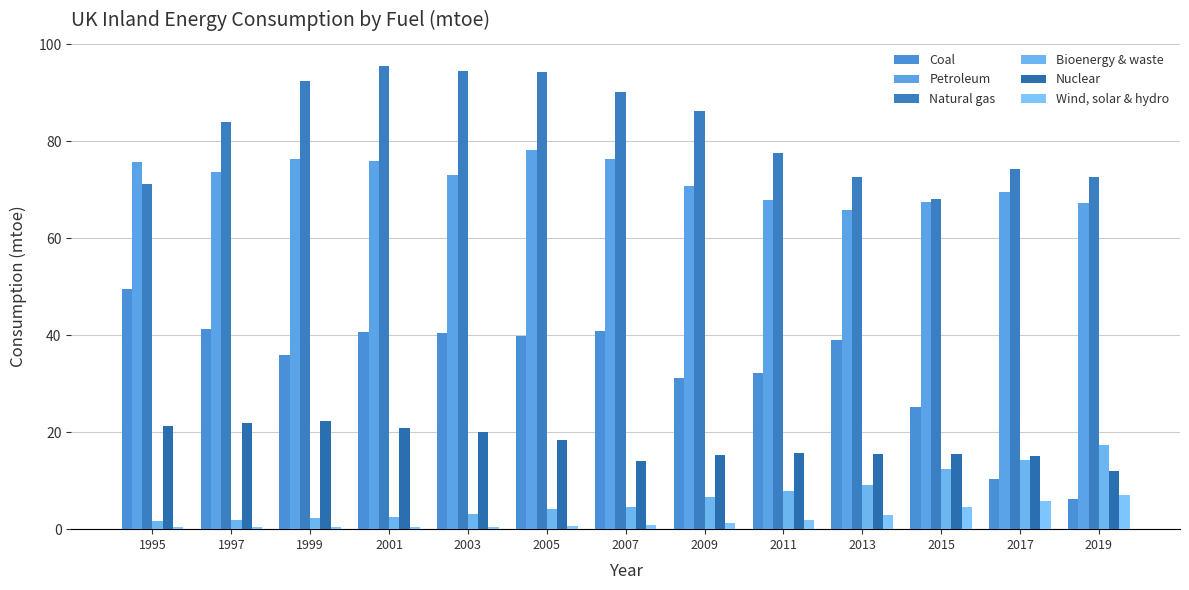

What is the value of the Wind, solar & hydro bar at the 3rd from the left?

0.5